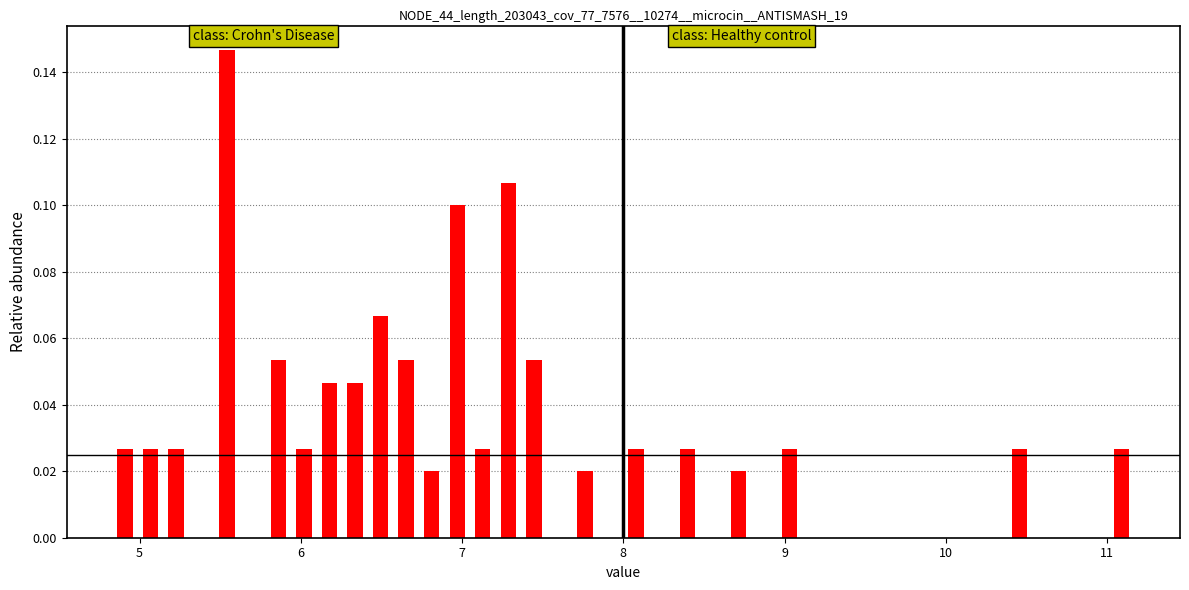

Read against the x-axis, roughly where is the centre of the tallest bar?

5.5